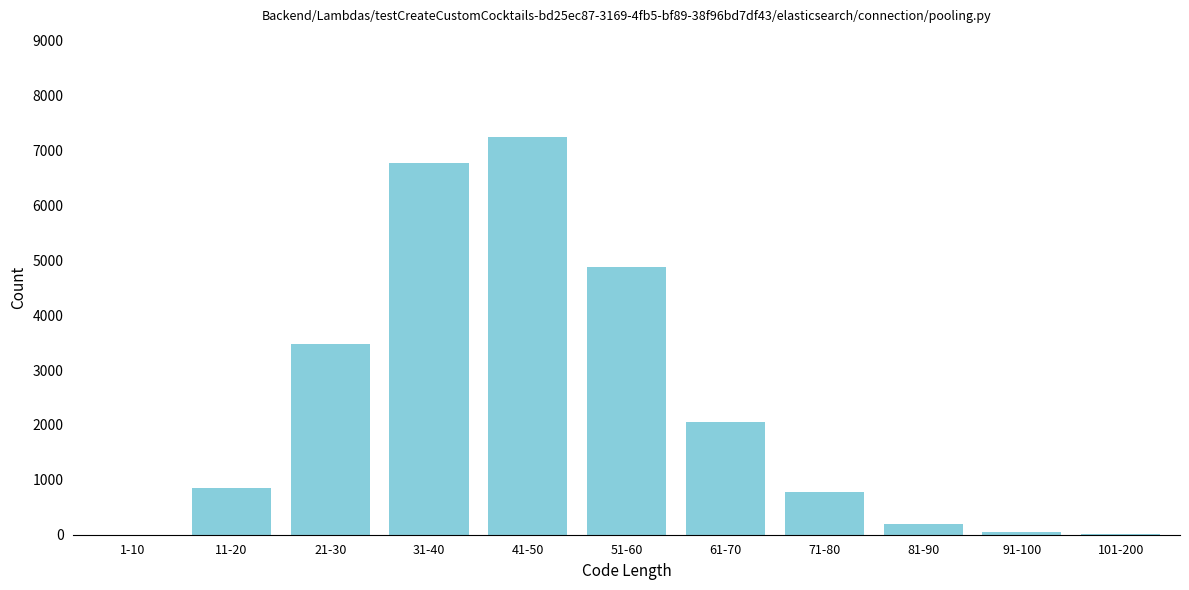

At which label is the value closest to 3622?

21-30